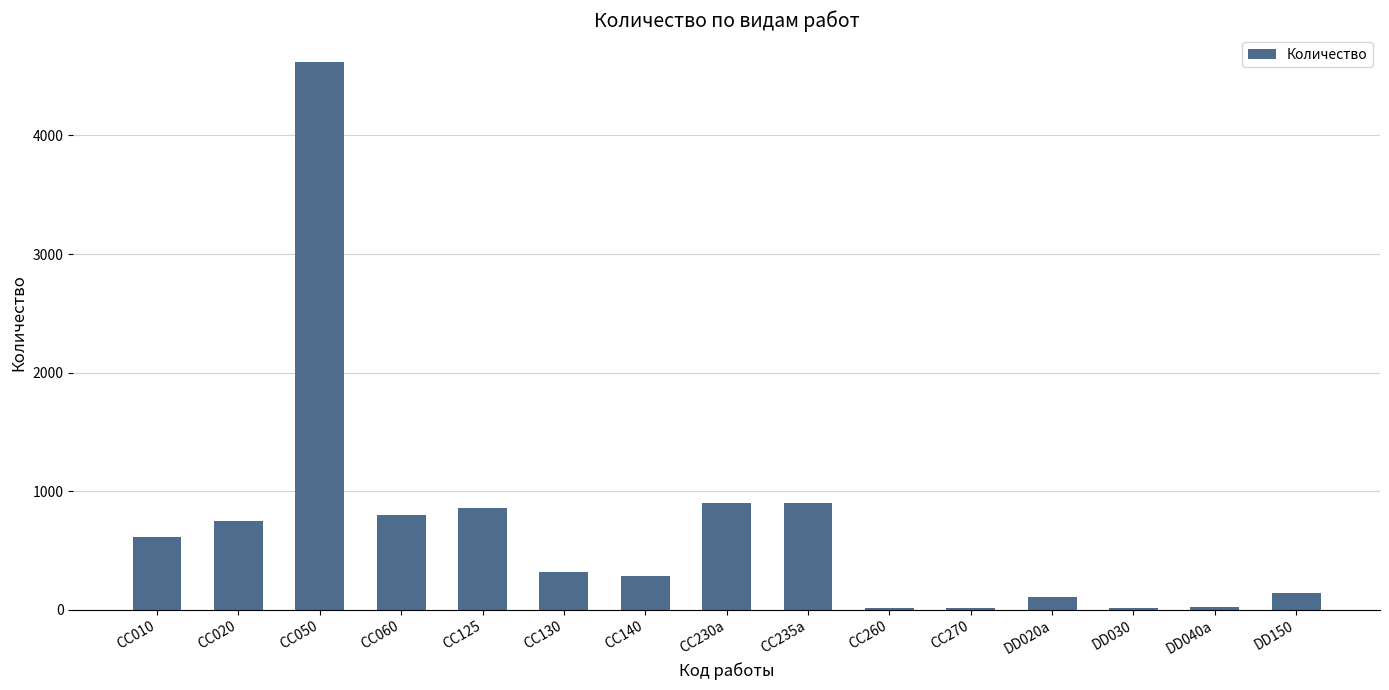

Are the bars horizontal?

No